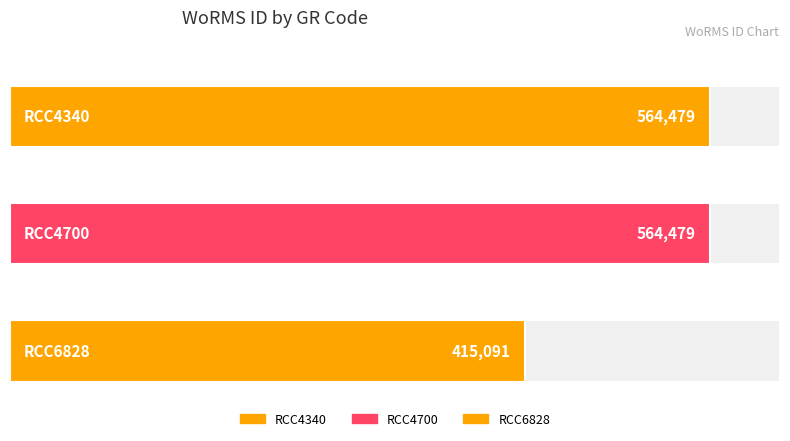

Reading left to right, extract all data points from this chart.

RCC4340=564479	RCC4700=564479	RCC6828=415091